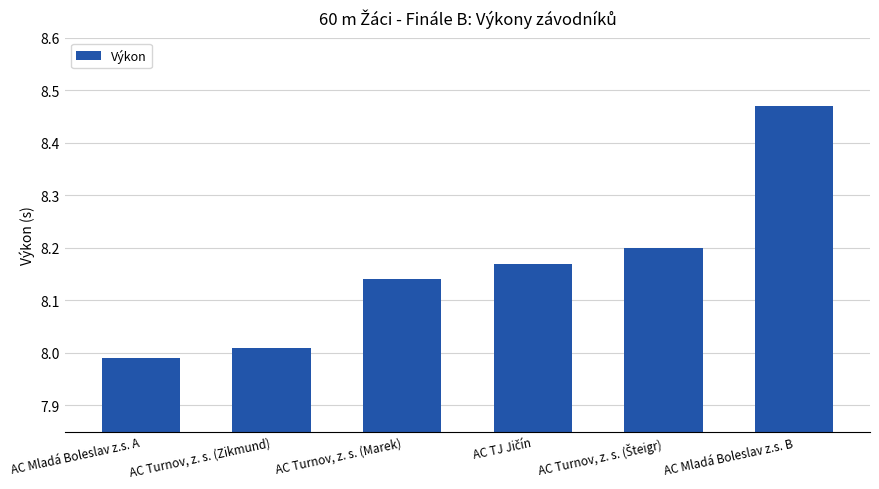

Approximately how many times larger is the value at AC Turnov, z. s. (Marek) compared to AC Mladá Boleslav z.s. A?

1.0